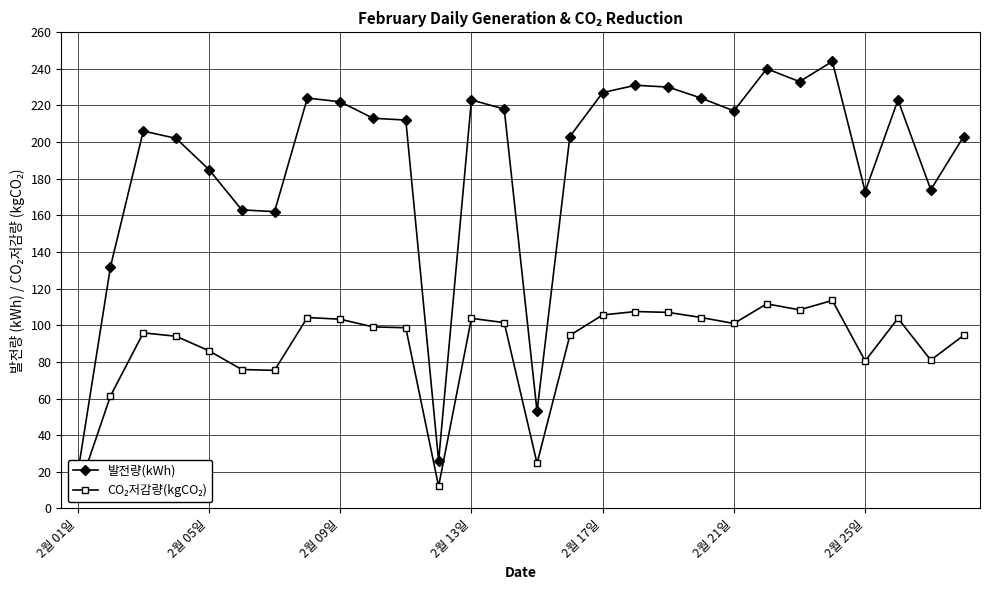

The value of 발전량(kWh) at 11 is 34.4. True or false?

False